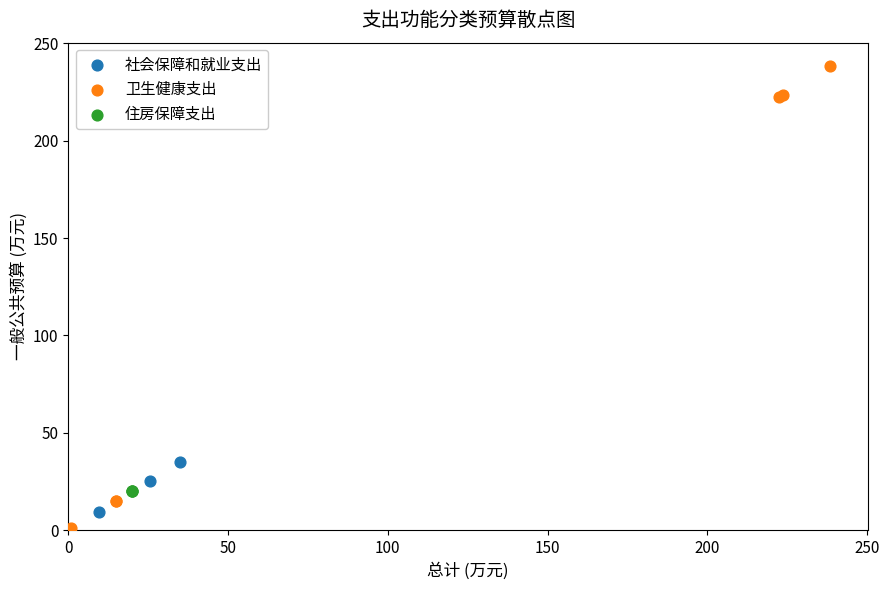

What are all the series names shown in the legend?

社会保障和就业支出, 卫生健康支出, 住房保障支出